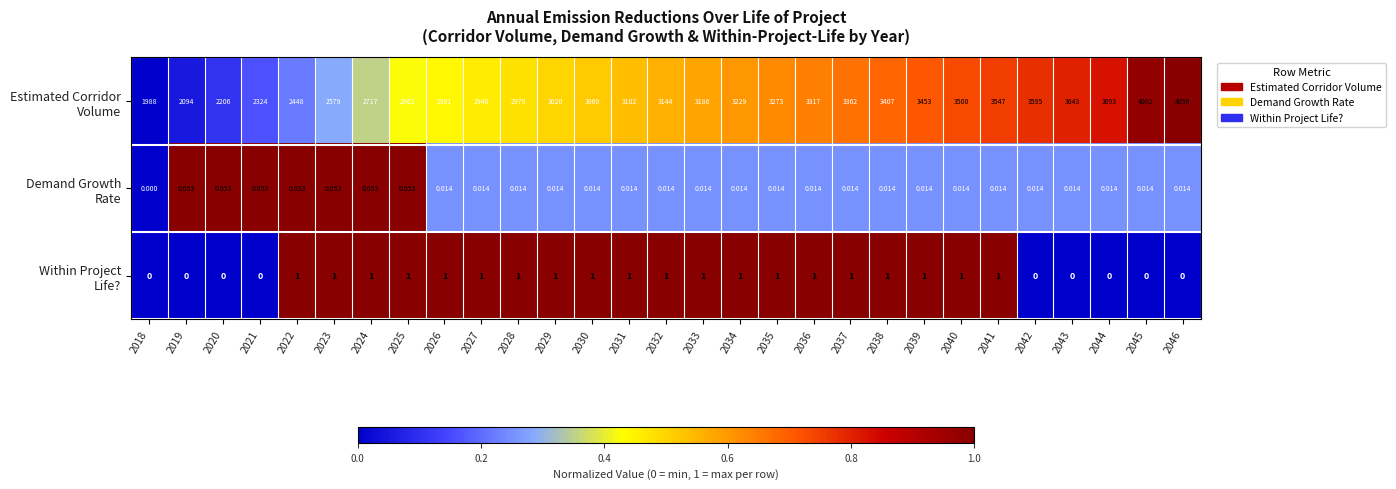

Count the number of data series in this chart.

3